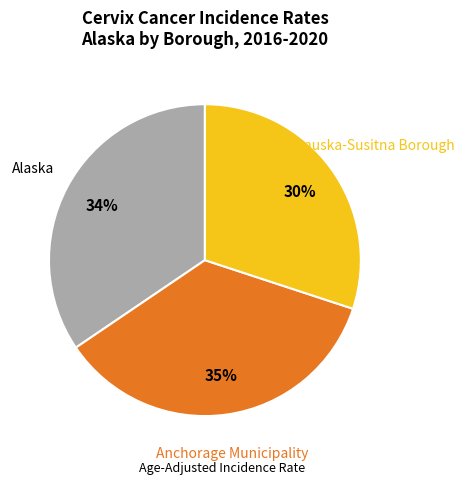

To the nearest percent, what is the average slice percentage?

33%